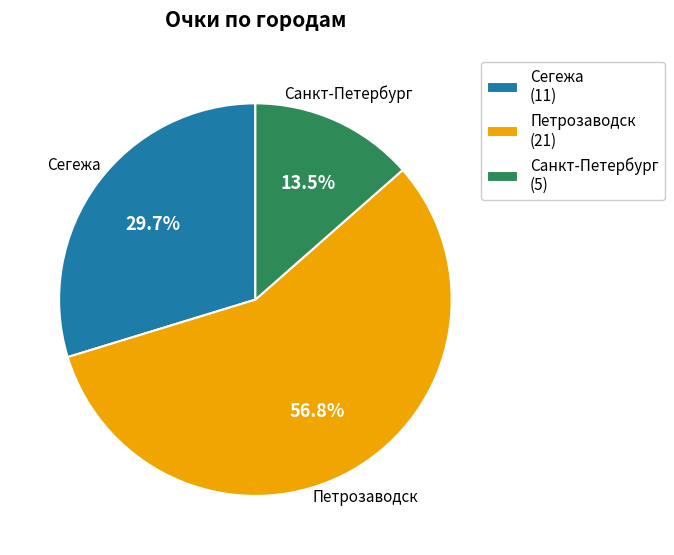

Does any single category account for the majority?

Yes